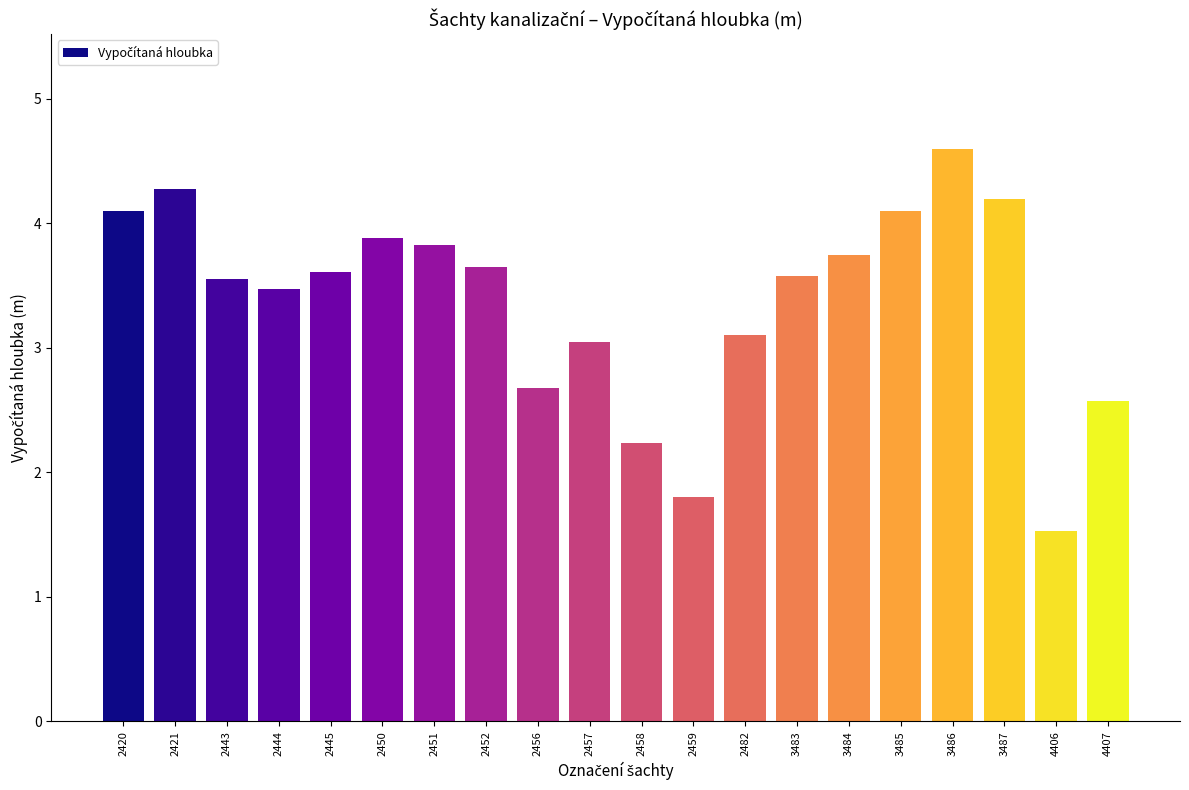

What is the sum of the values at 2421 and 4406?

5.8